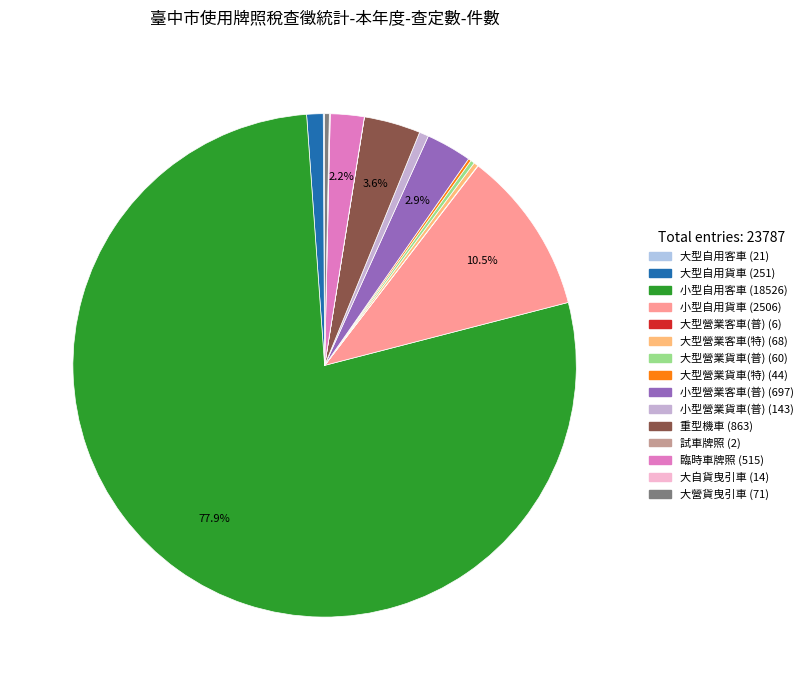

What is the change in value from 大型營業貨車(普) to 臨時車牌照?

+455